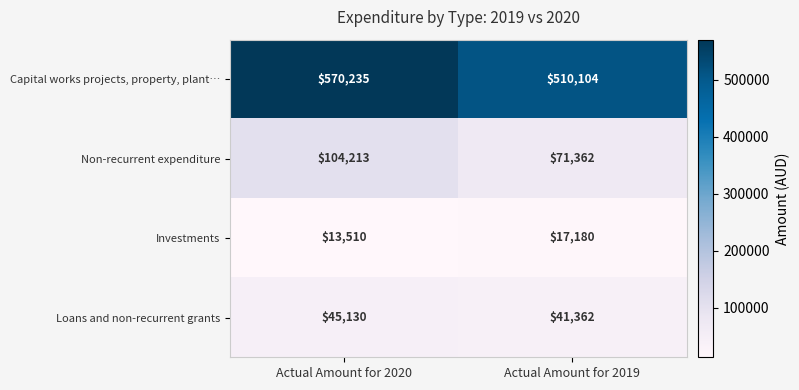

Reading left to right, what are all the values shown in this chart?

Capital works projects, property, plant…: 570235	510104
Non-recurrent expenditure: 104213	71362
Investments: 13510	17180
Loans and non-recurrent grants: 45130	41362